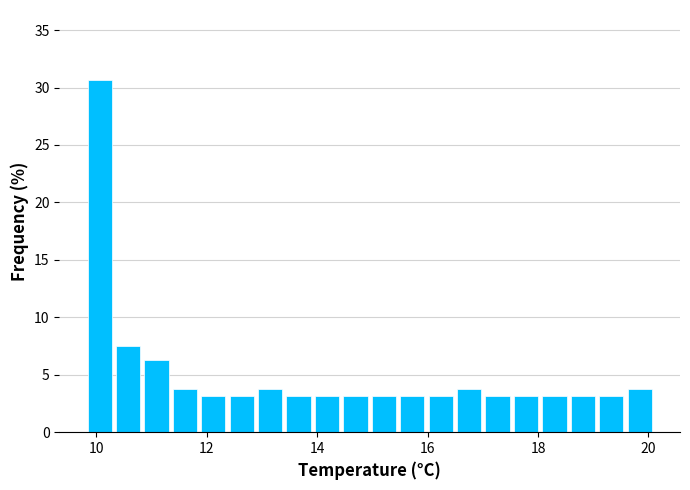

Around what value on the x-axis is the tallest bar? Give the approximate position of its centre, as read against the axis.

10.0